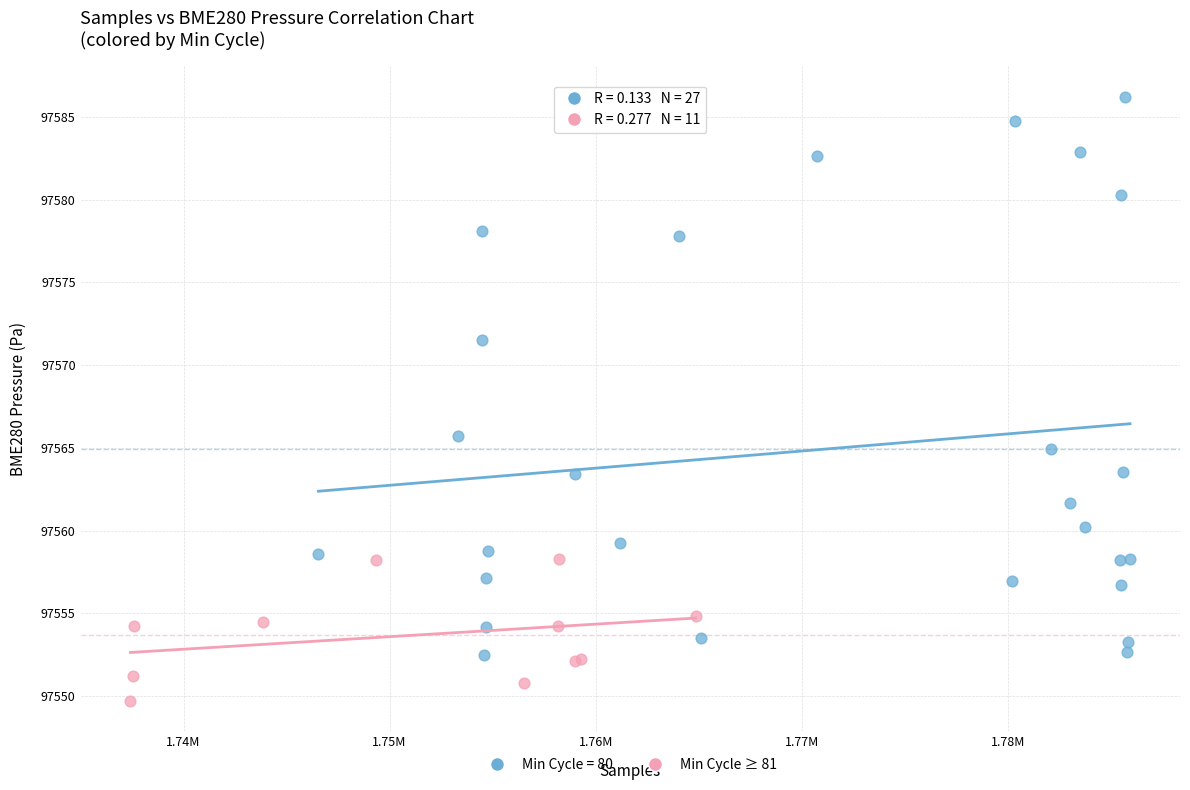

Which series contains the lowest Y value?

Min Cycle ≥ 81